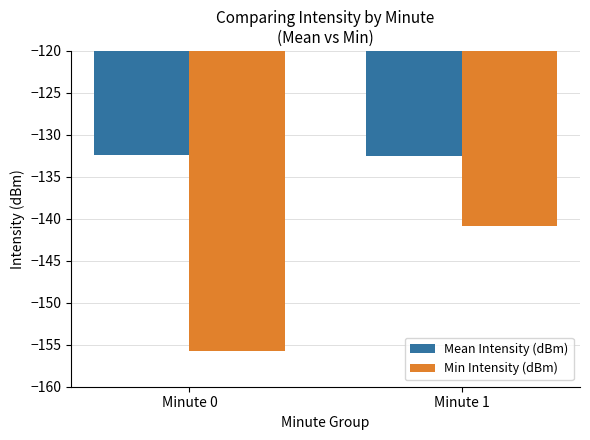

At which label is Min Intensity (dBm) closest to -148?

Minute 1